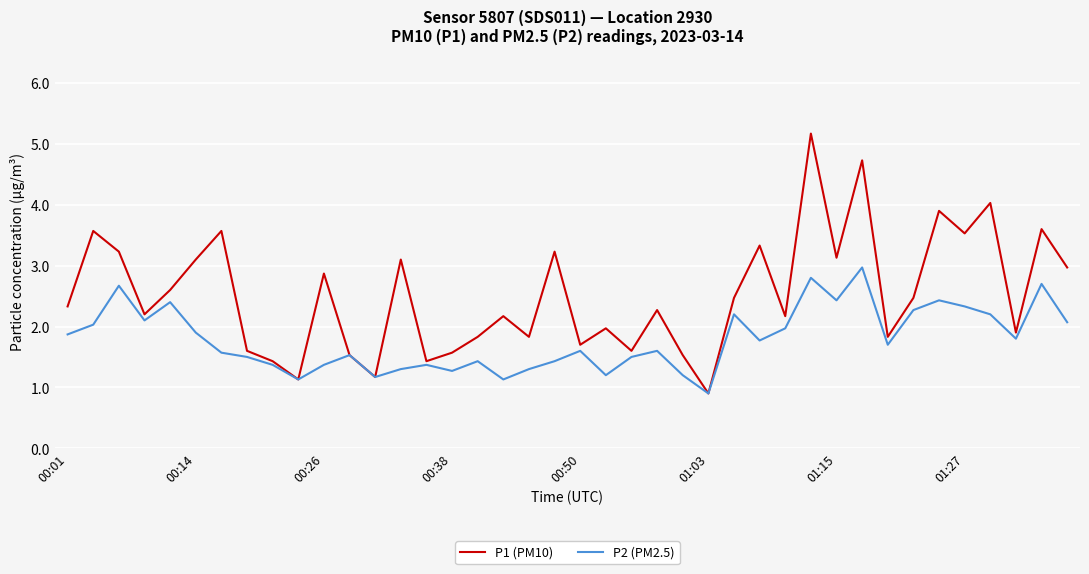

Which series has the largest total across all categories?

P1 (PM10)